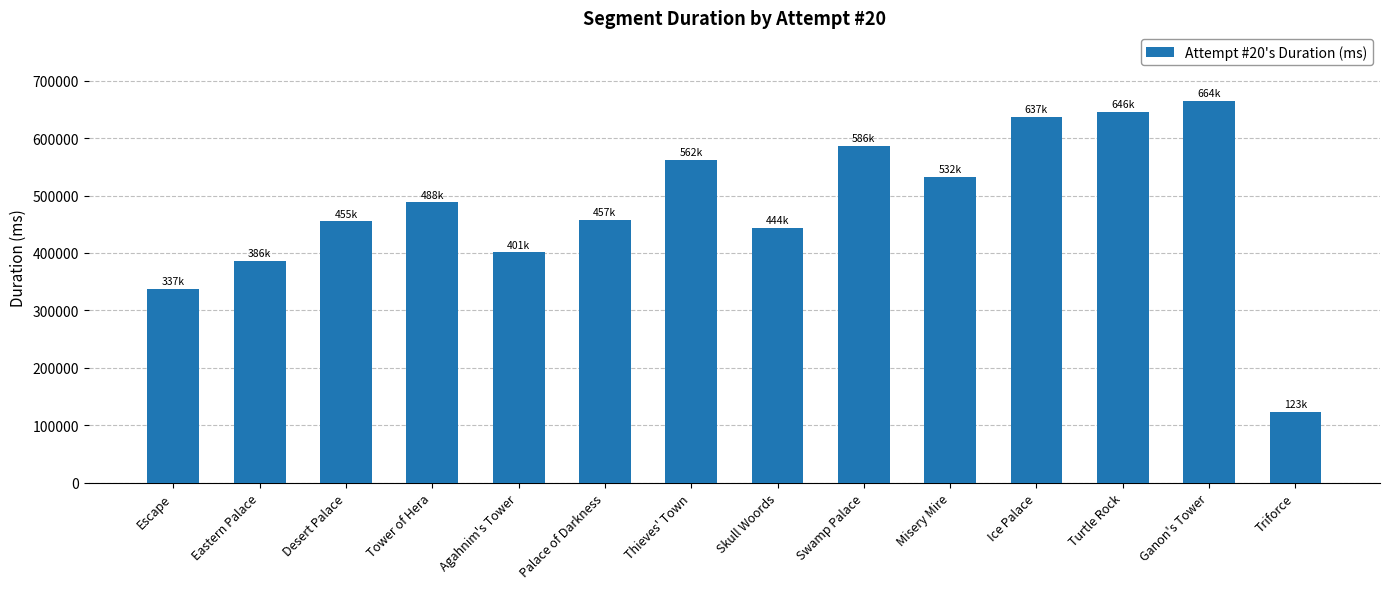

What is the maximum value shown in the chart?

664440